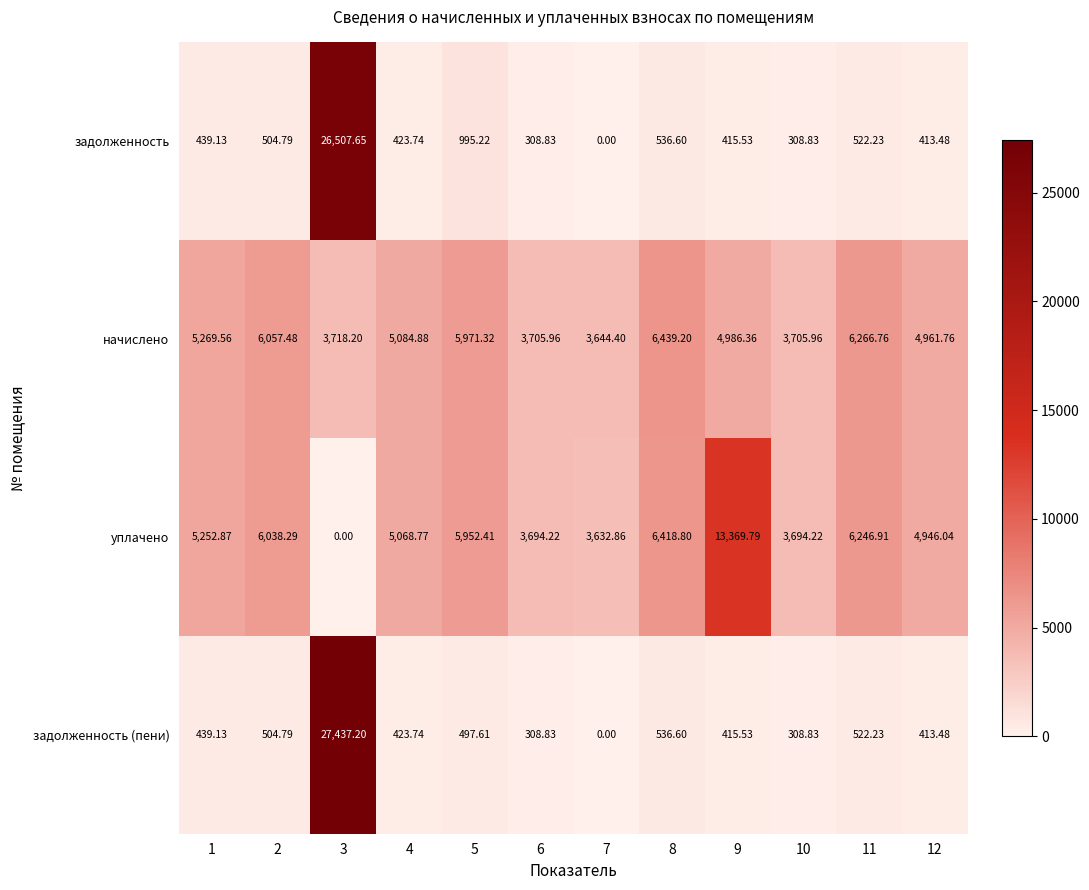

Is the value of уплачено at 8 greater than the value of задолженность (пени) at 1?

Yes